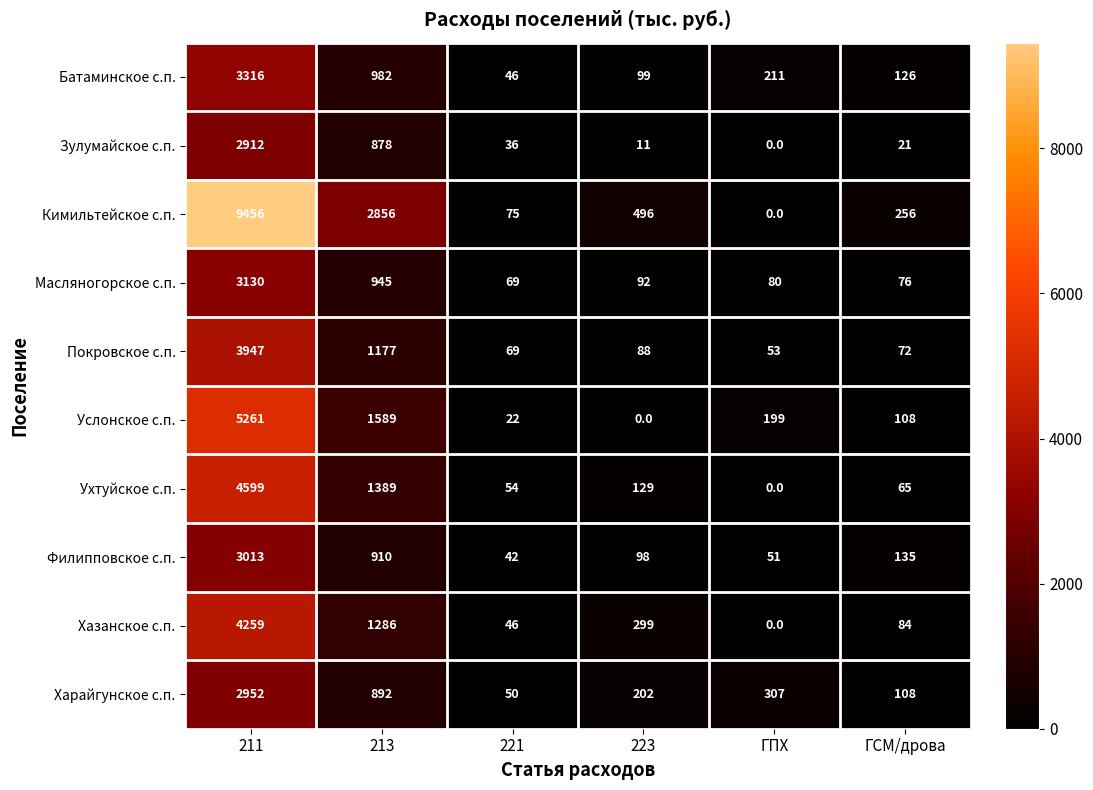

The value of Ухтуйское с.п. at ГПХ is 0. True or false?

True